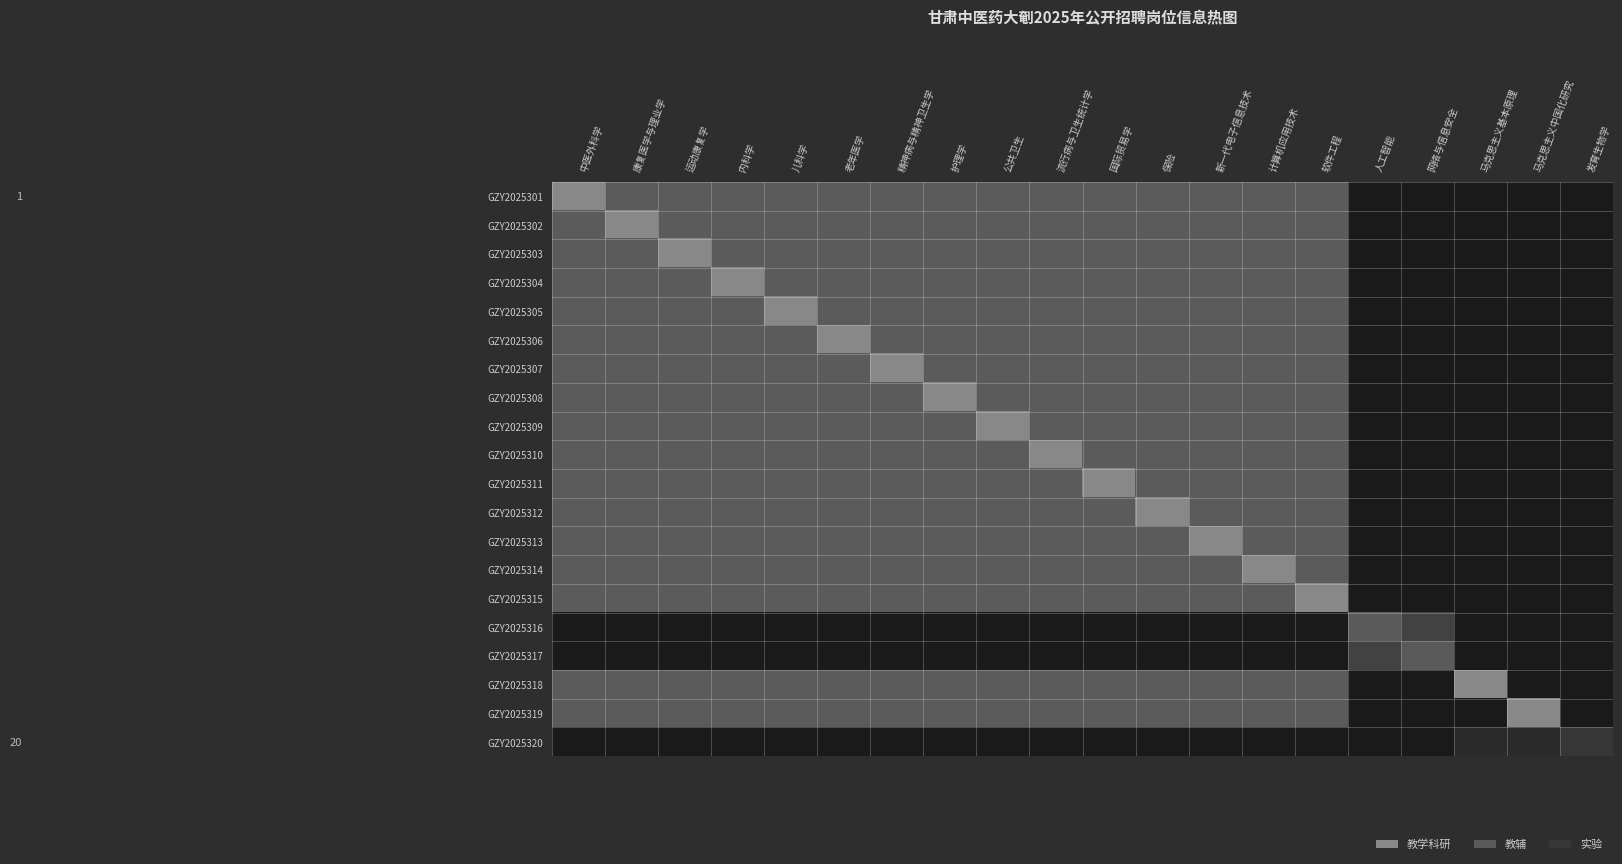

Between 流行病与卫生统计学 and 人工智能, which series saw the biggest shift?

GZY2025310